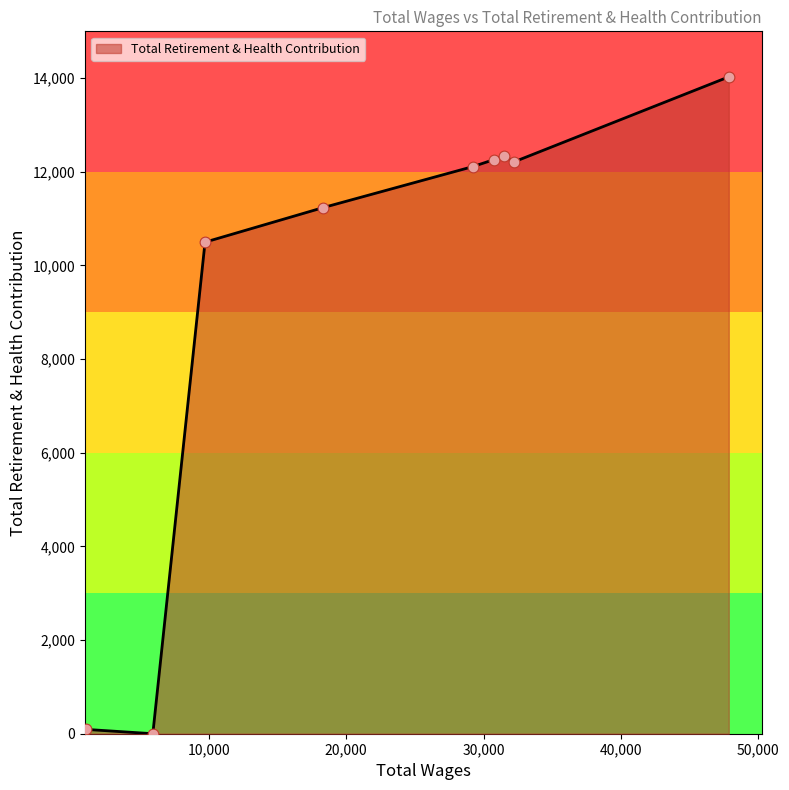

What is the maximum value shown in the chart?

14028